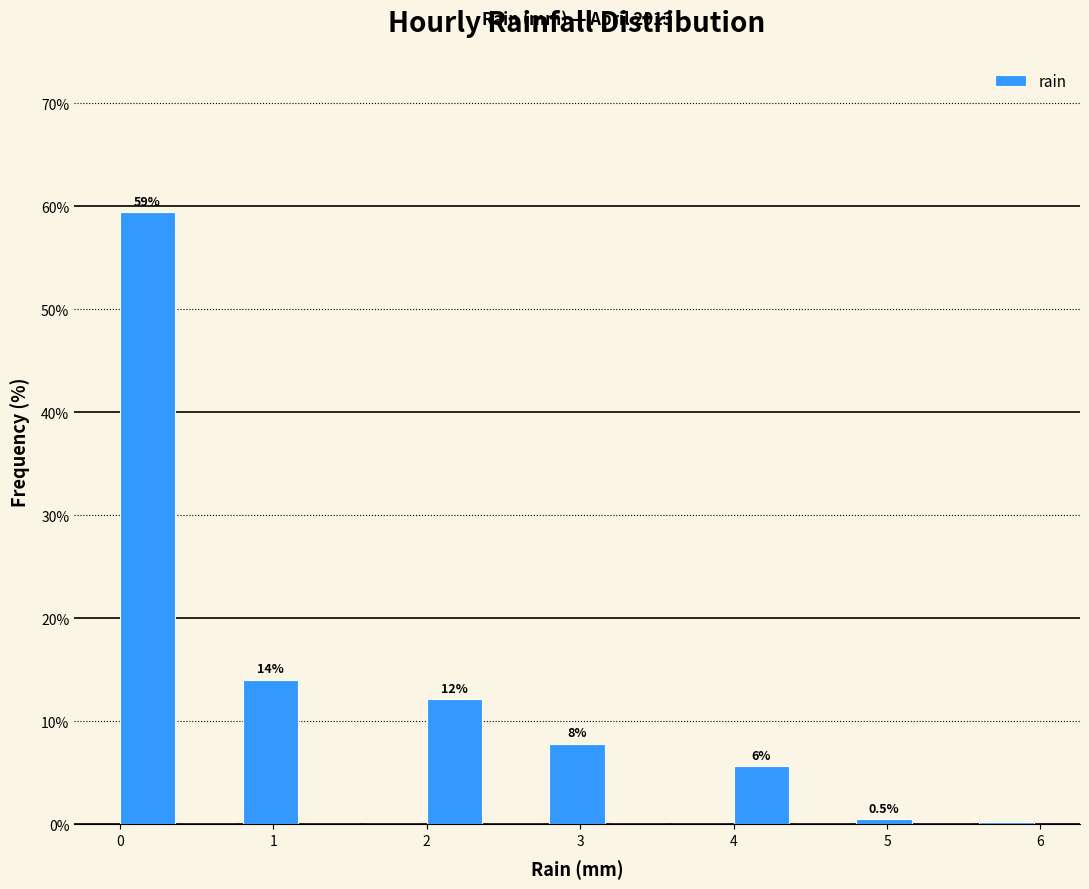

Which range on the x-axis has the tallest bar?

0.0 to 0.4